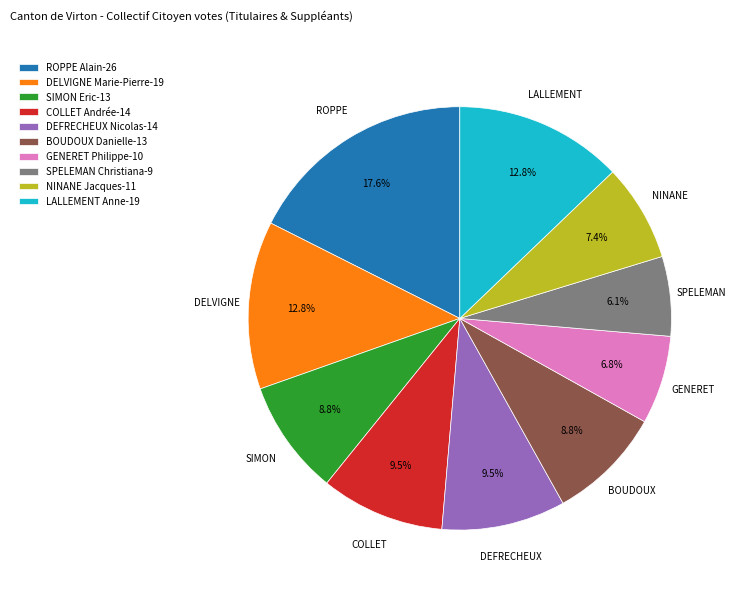

How many segments does this pie chart have?

10